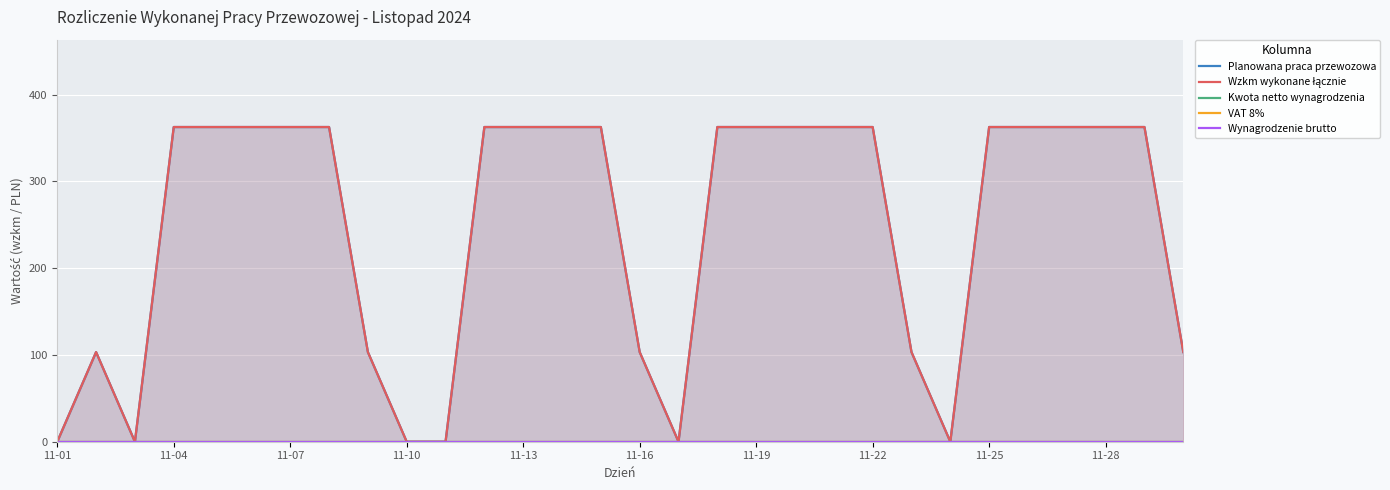

How many lines are shown in the chart?

5